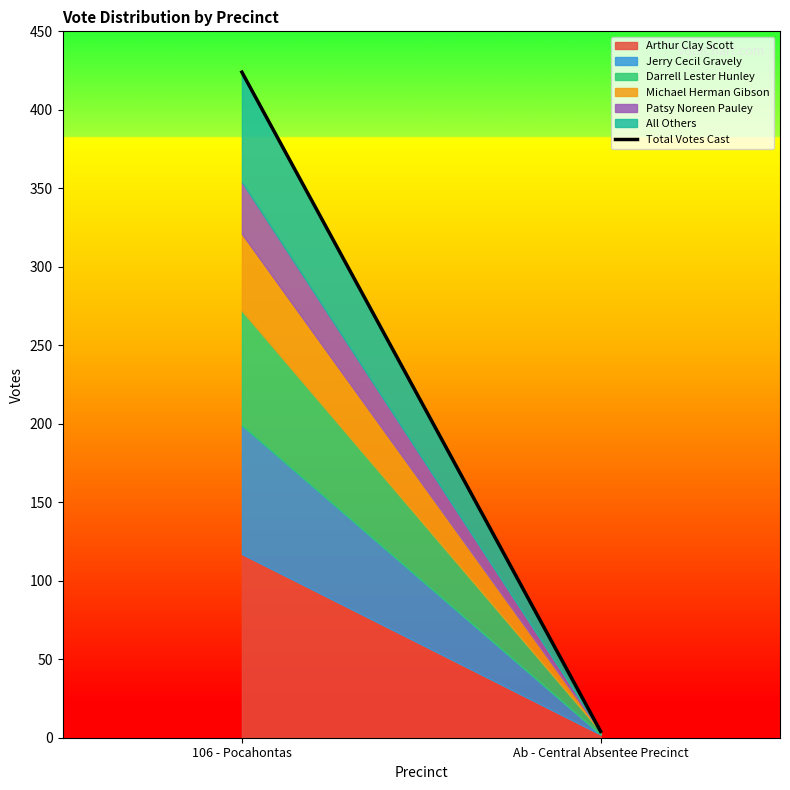

At which category does the chart reach its minimum across all series?

Ab - Central Absentee Precinct